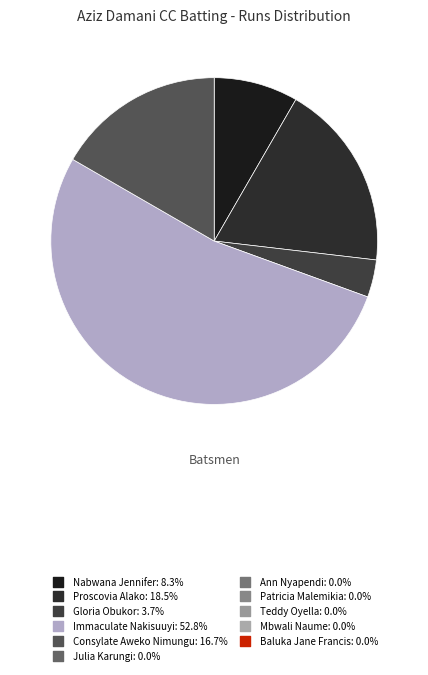

How many slices are in this pie chart?

5